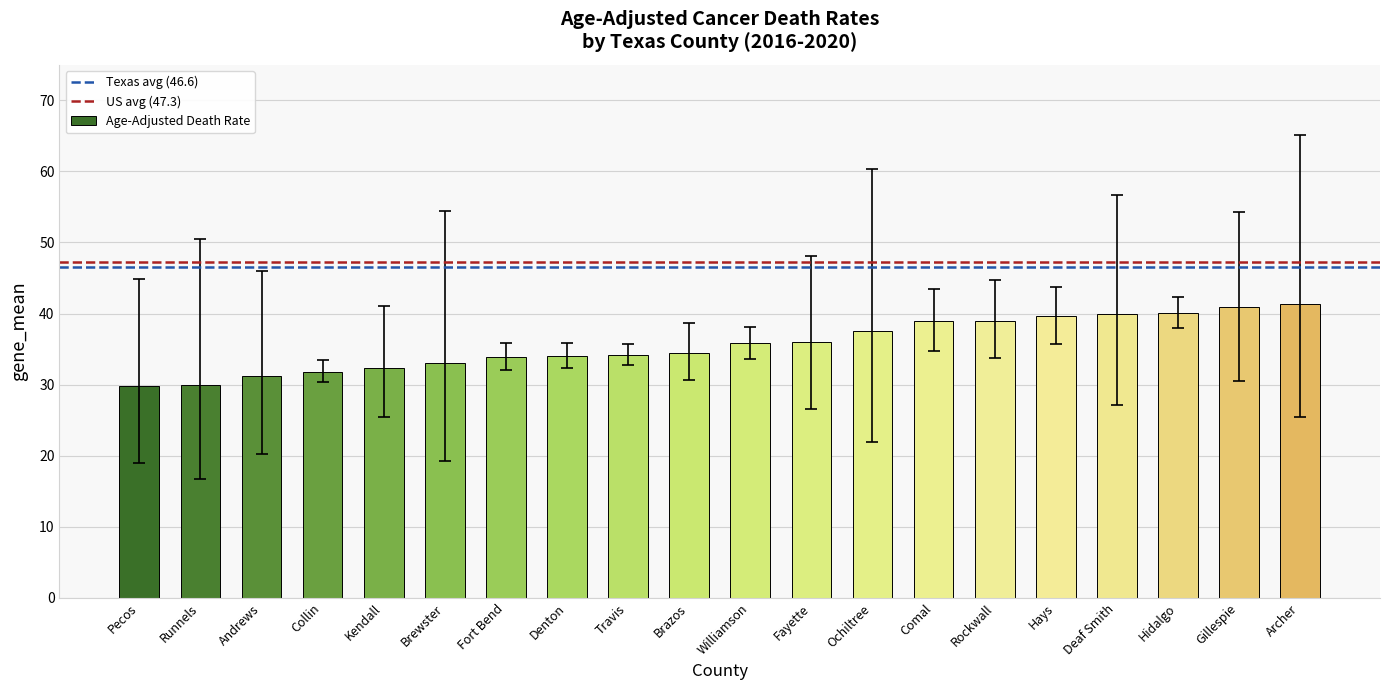

Count the number of categories in the chart.

20